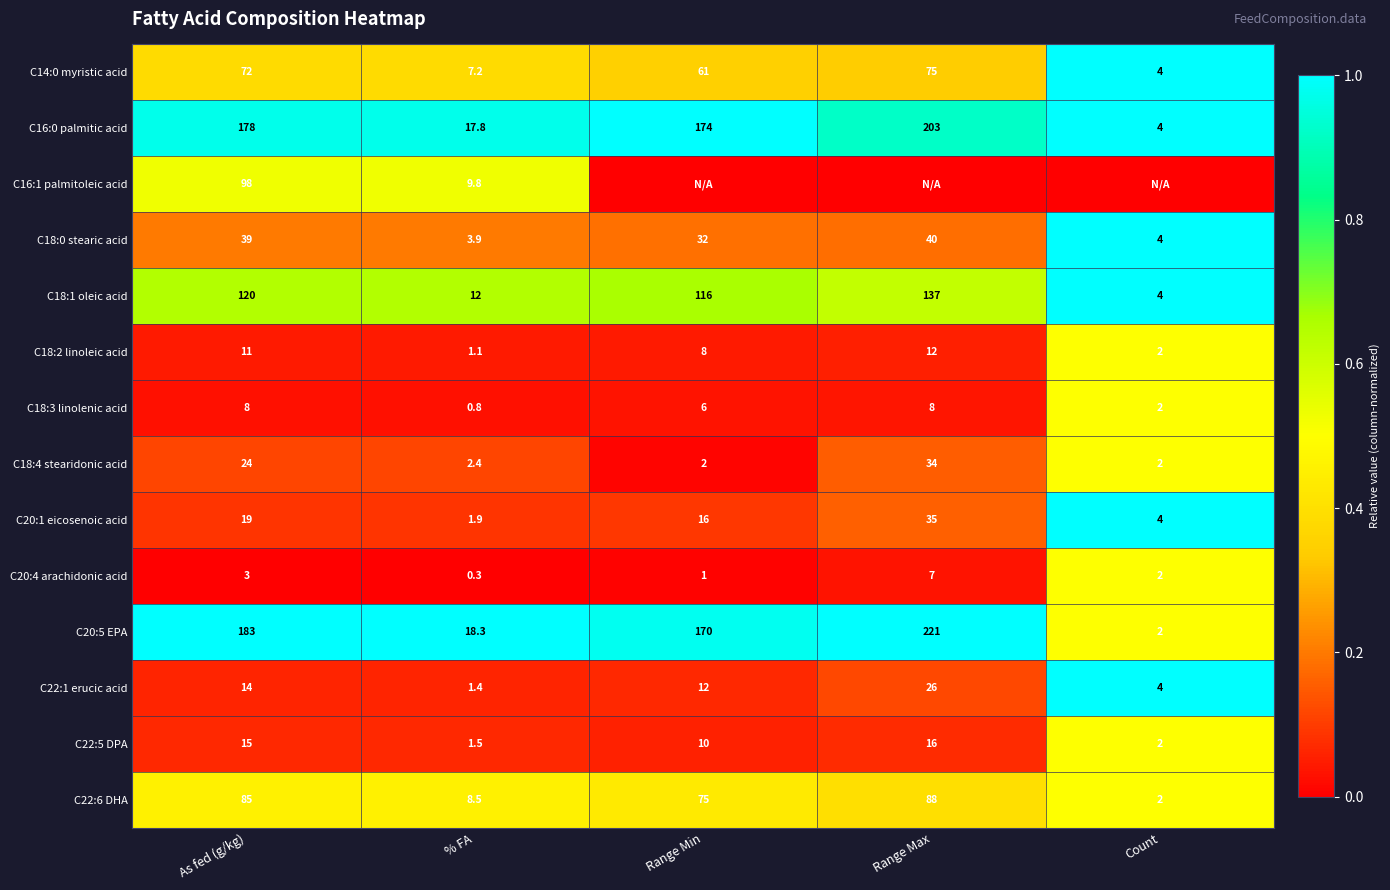

What is the difference between the maximum and minimum values in the C22:5 DPA series?

14.5